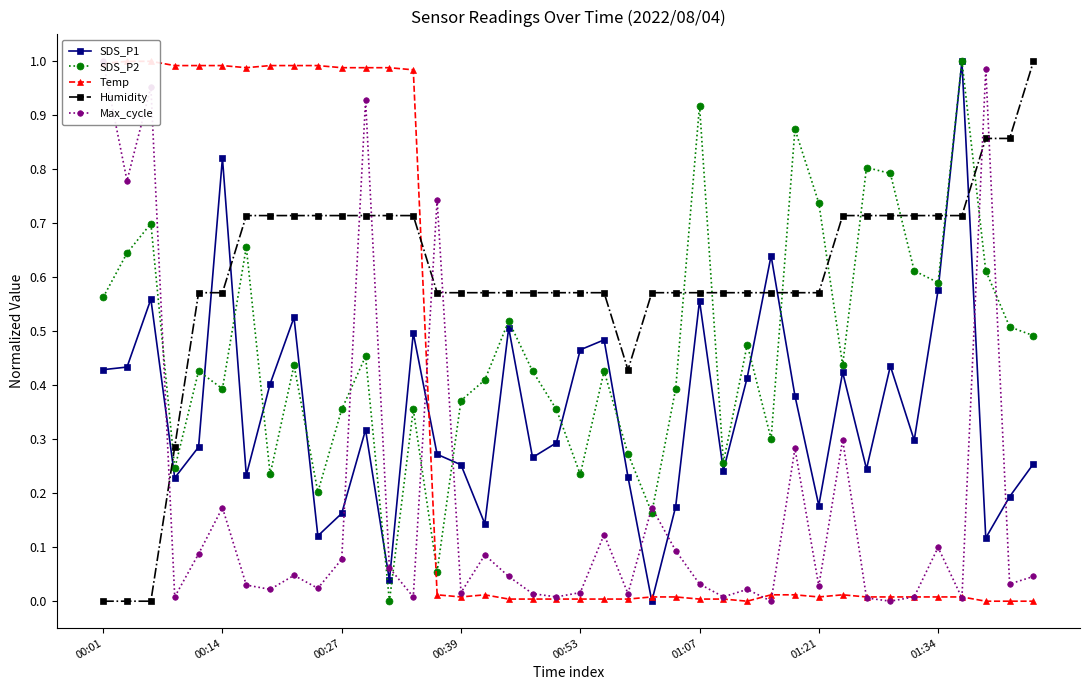

Rank the series by their maximum value, from lowest to highest.

SDS_P1, SDS_P2, Temp, Humidity, Max_cycle